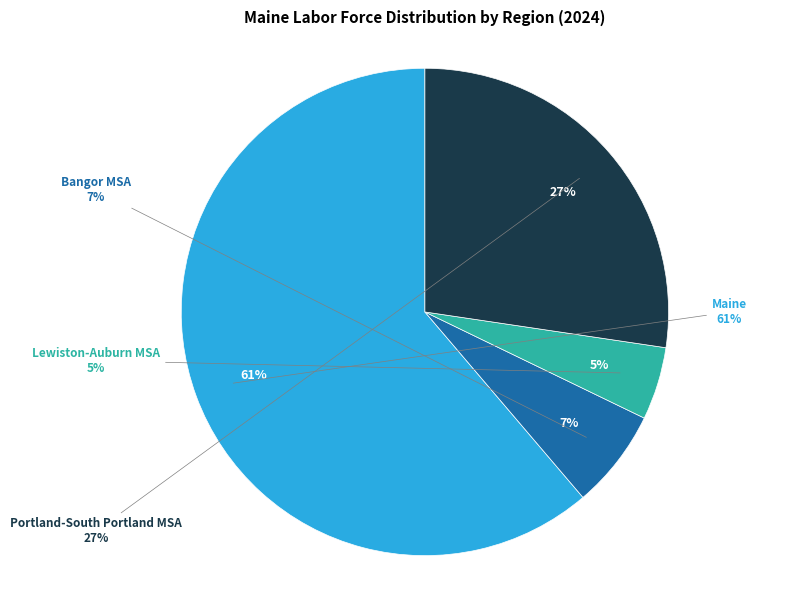

Count the number of slices in the pie.

4